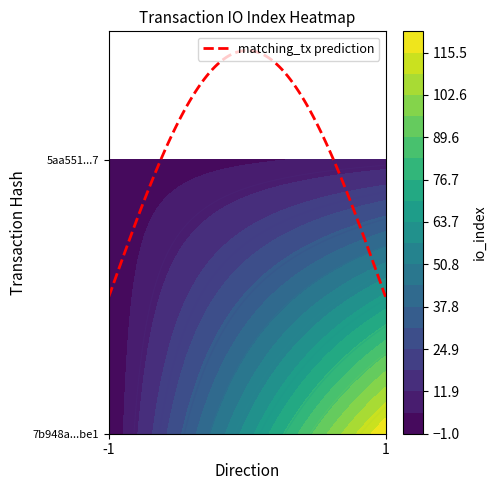

Which series has the widest spread of values?

7b948a0ca3d9de96b71999535705a4874231be1